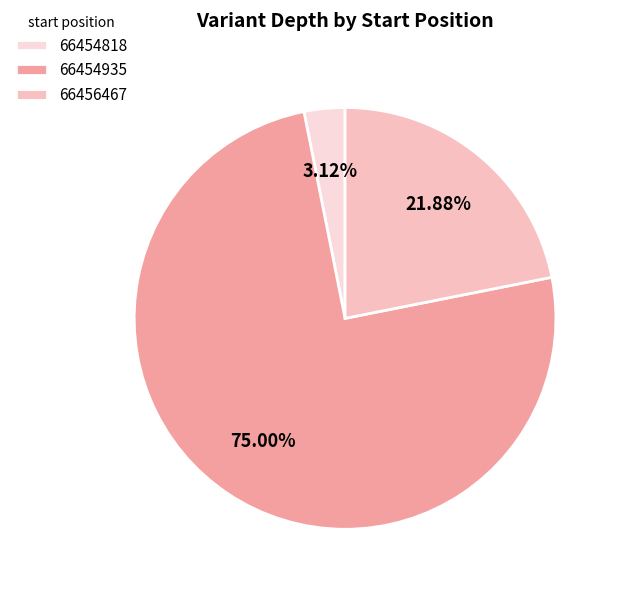

Does 66454935 account for over 50% of the chart?

Yes